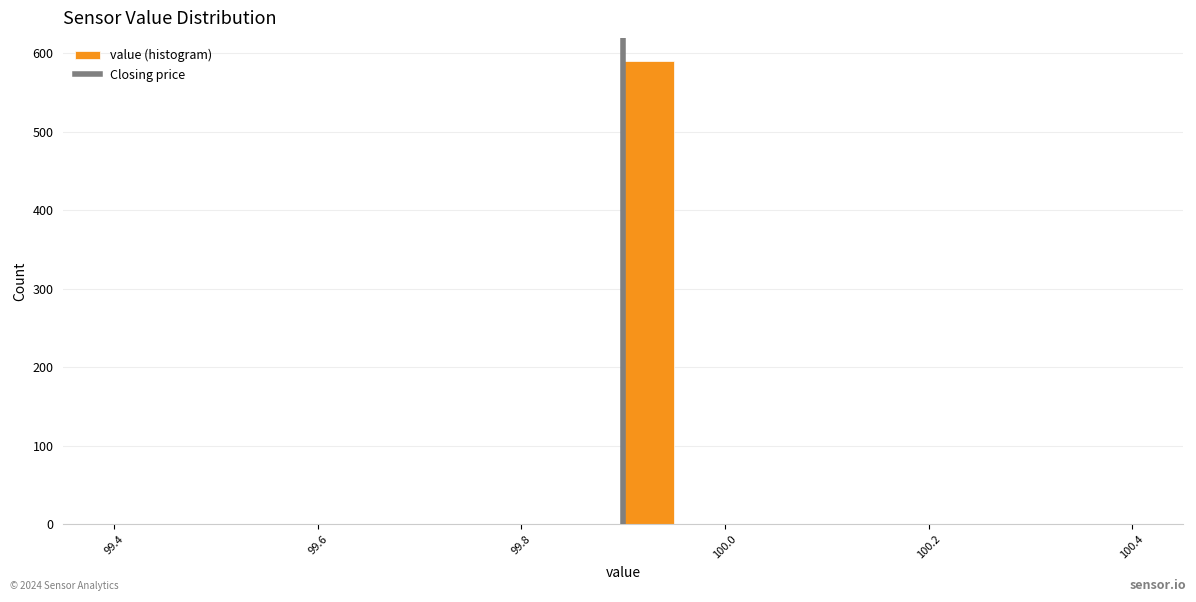

Read against the x-axis, roughly where is the centre of the tallest bar?

99.92